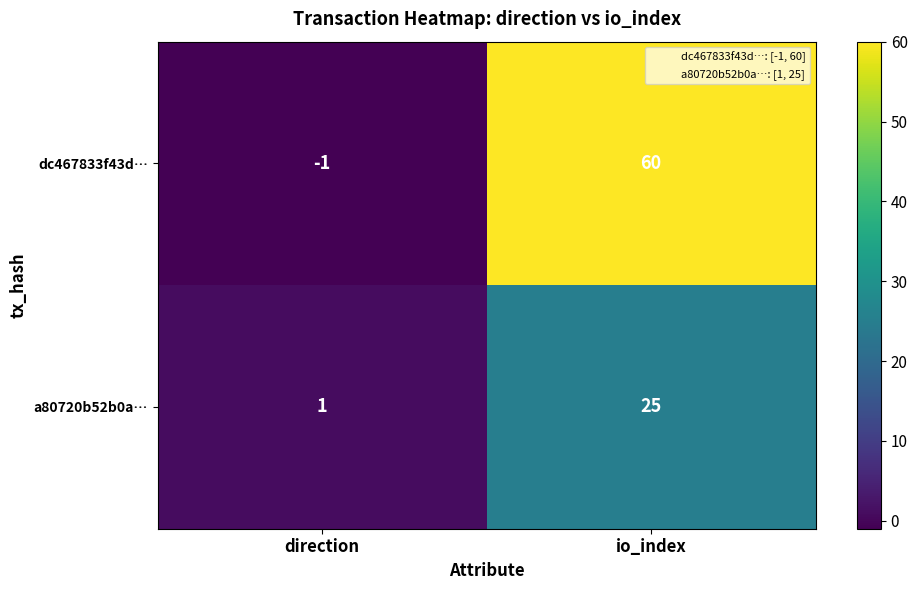

Reading left to right, transcribe all the data shown in this chart.

dc467833f43d…: -1	60
a80720b52b0a…: 1	25